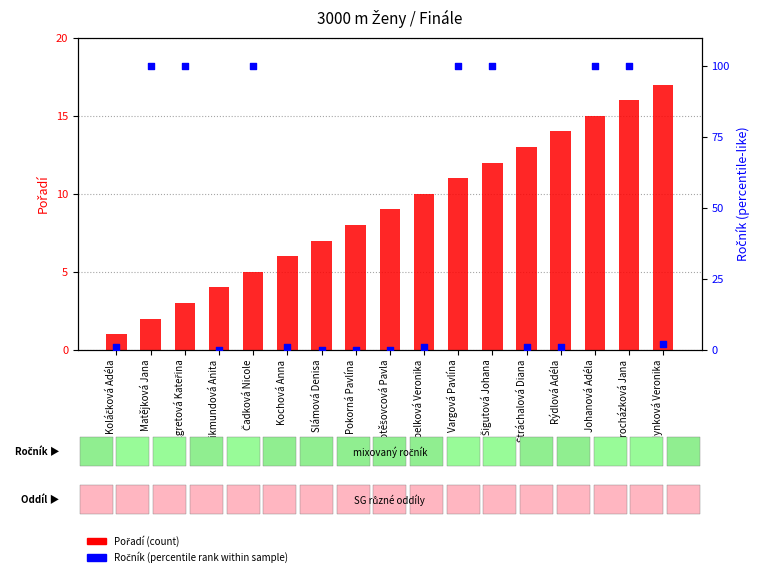

Which series contains the highest Y value?

Ročník (percentile rank)